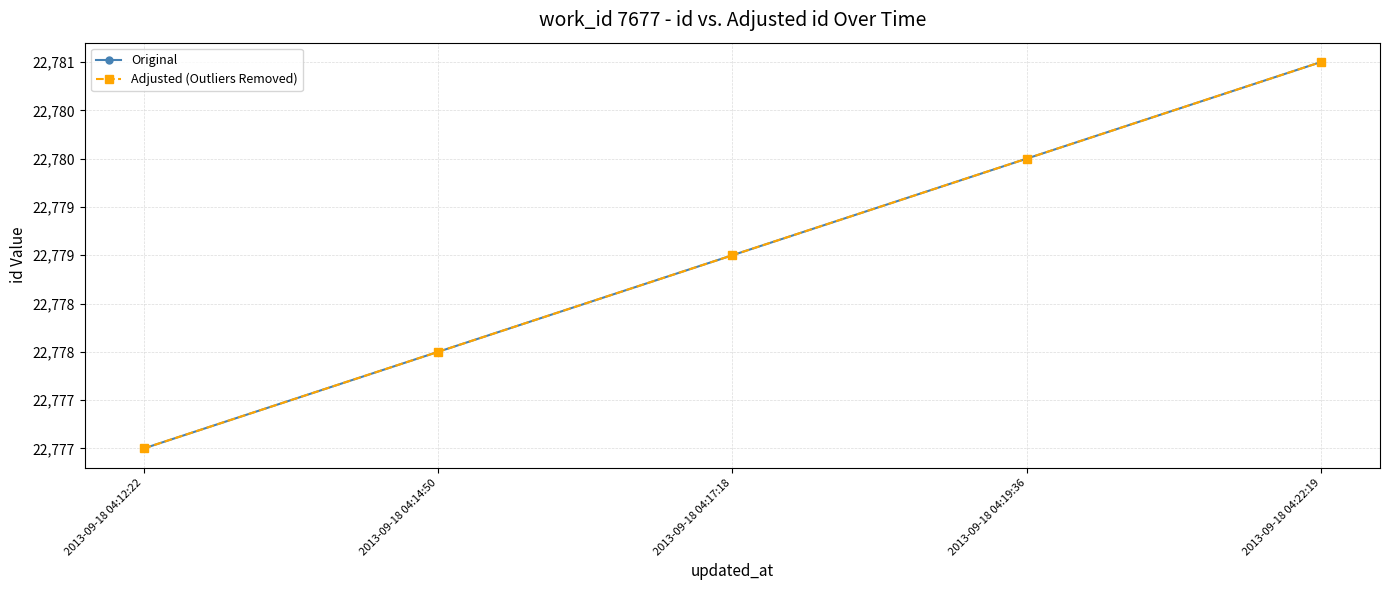

At which category does the chart reach its peak across all series?

2013-09-18 04:22:19